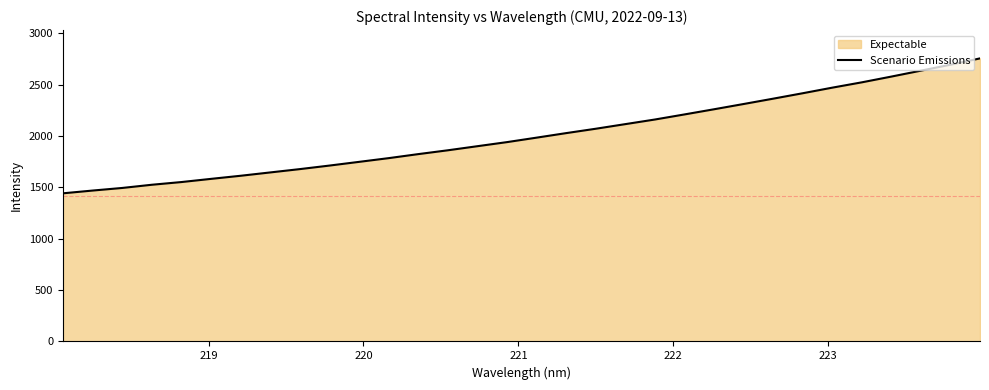

How many values are below 1984?

16